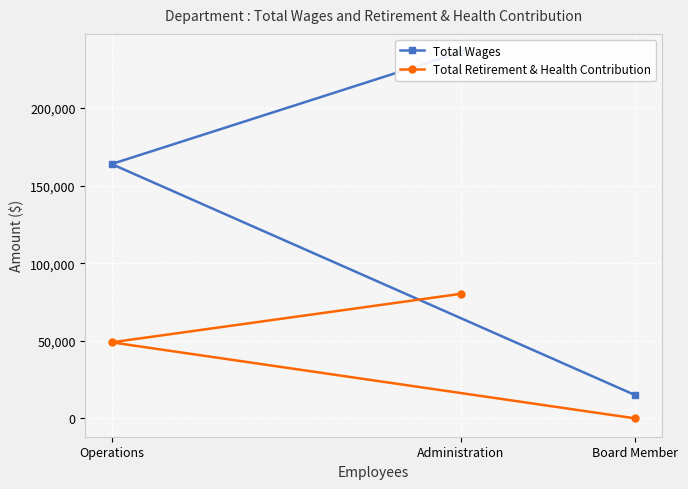

What is the sum of all Total Retirement & Health Contribution values?

129262